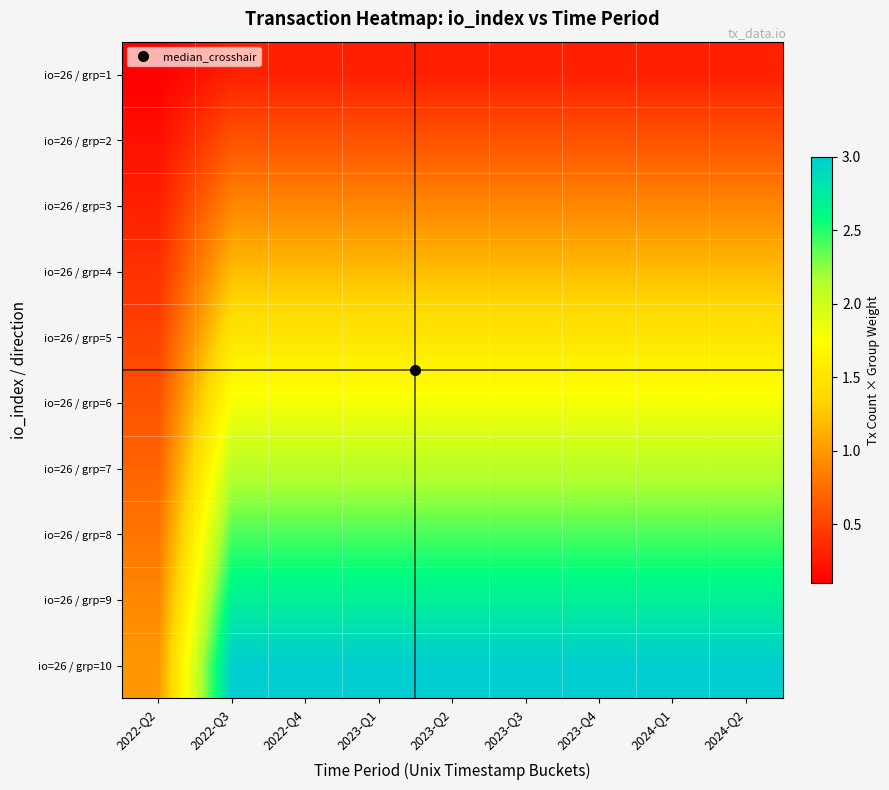

At which category is the sum across all series the highest?

2022-Q3